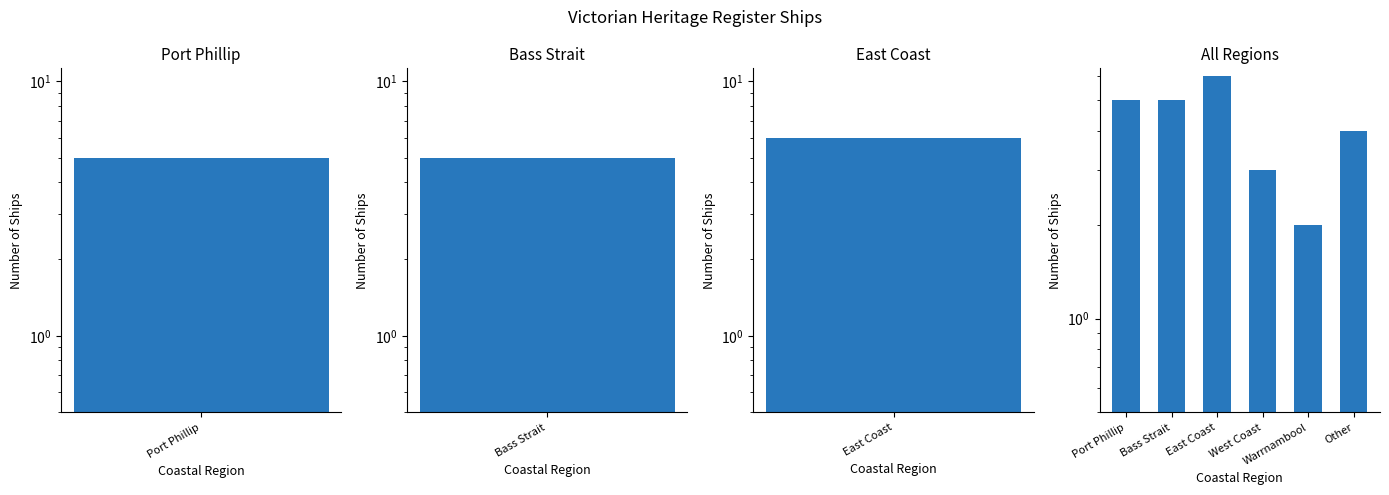

What position from the left is Bass Strait?

2